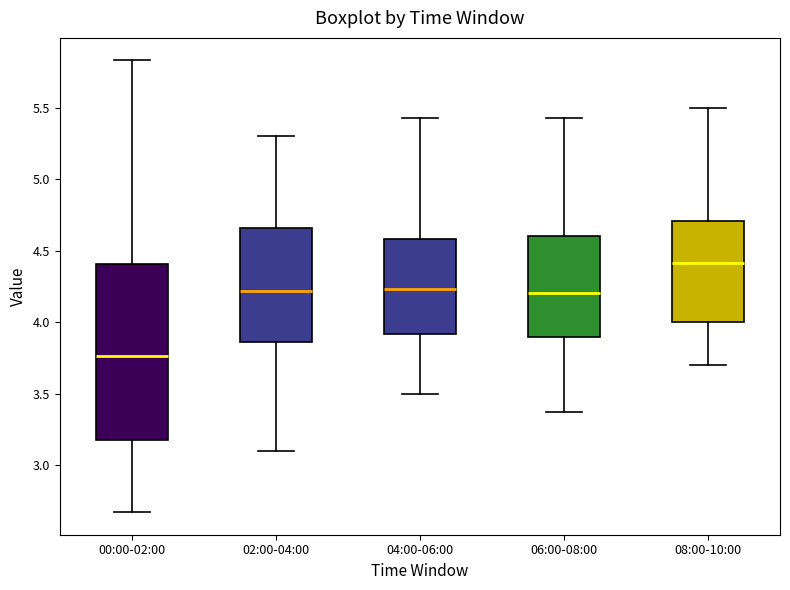

Which box has the highest median line?

08:00-10:00